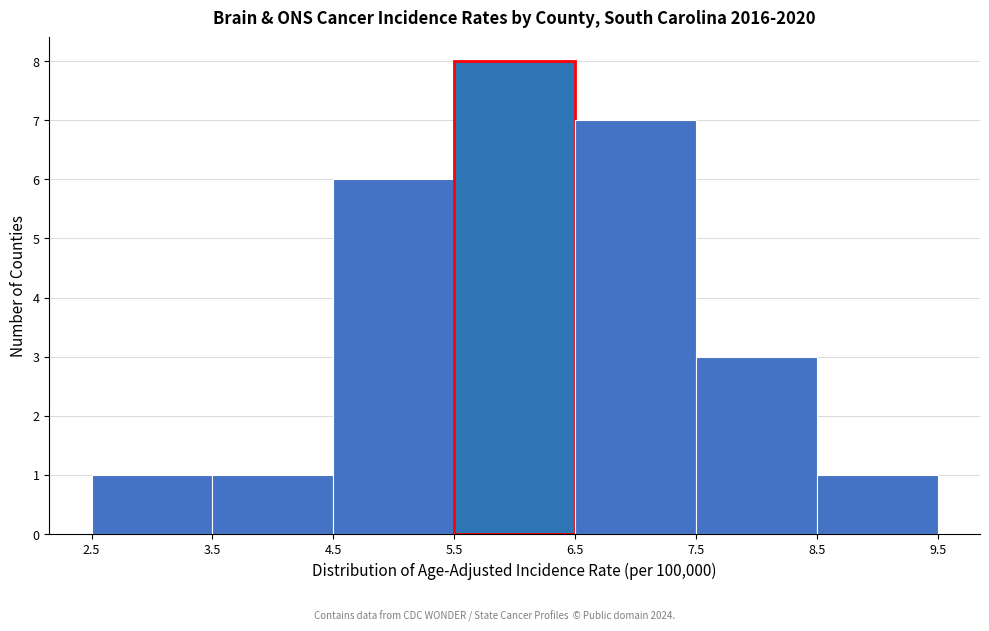

Which range on the x-axis has the tallest bar?

5.5 to 6.5